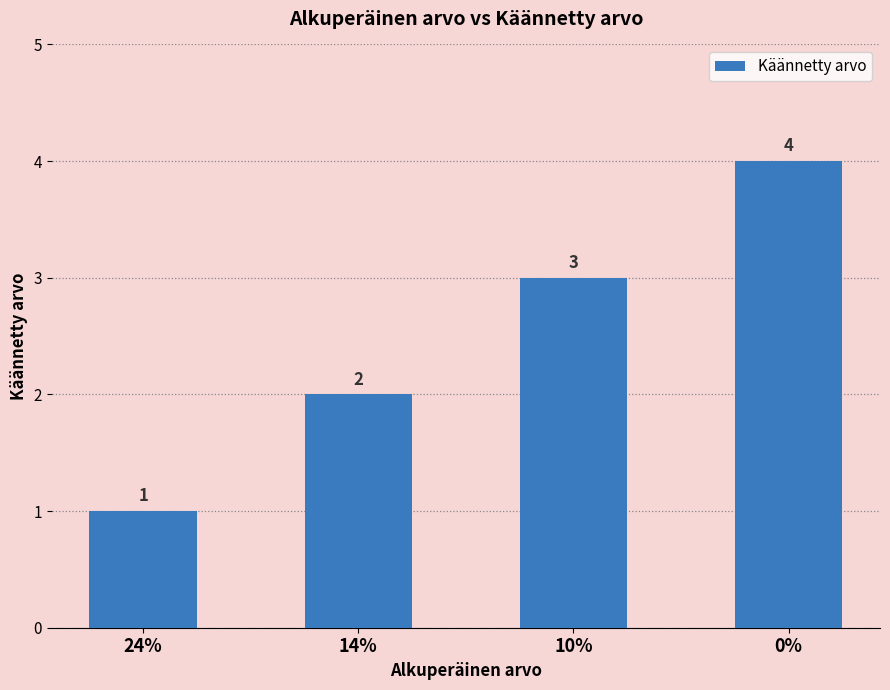

The value at 0% is 6. True or false?

False